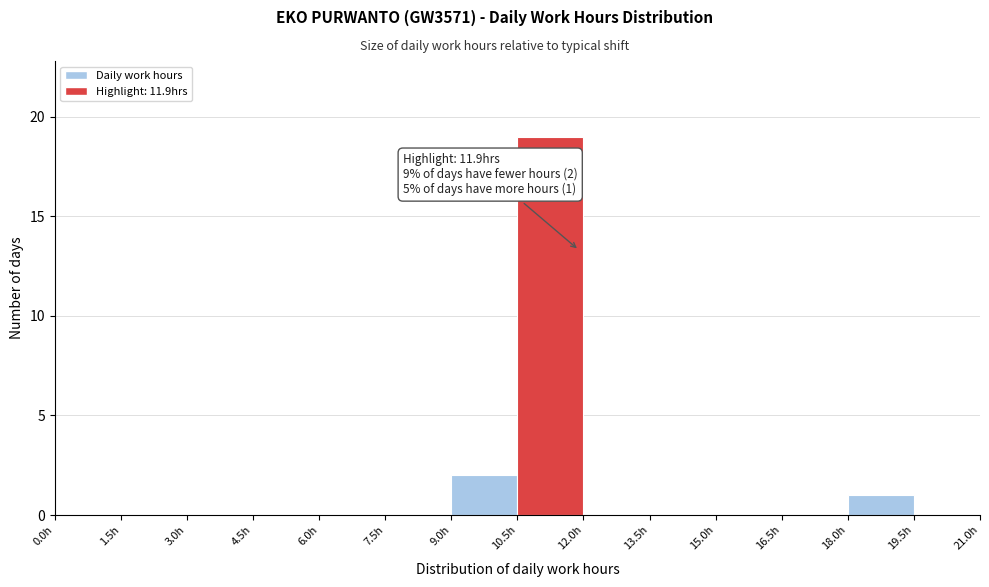

Which range on the x-axis has the tallest bar?

10.5 to 12.0